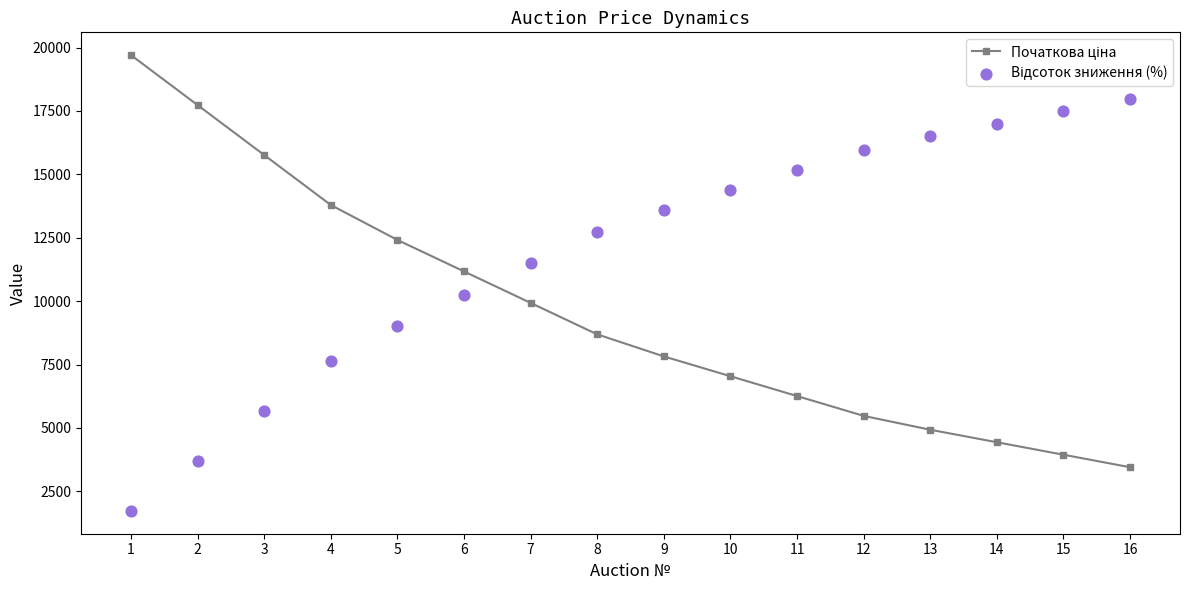

At which category is the sum across all series the highest?

12